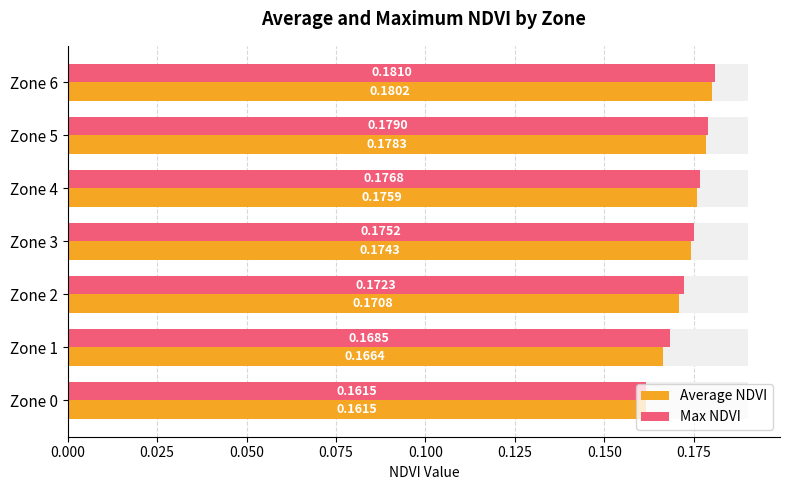

Reading left to right, list all the values displayed in this chart.

Average NDVI: 0.2	0.2	0.2	0.2	0.2	0.2	0.2
Max NDVI: 0.2	0.2	0.2	0.2	0.2	0.2	0.2